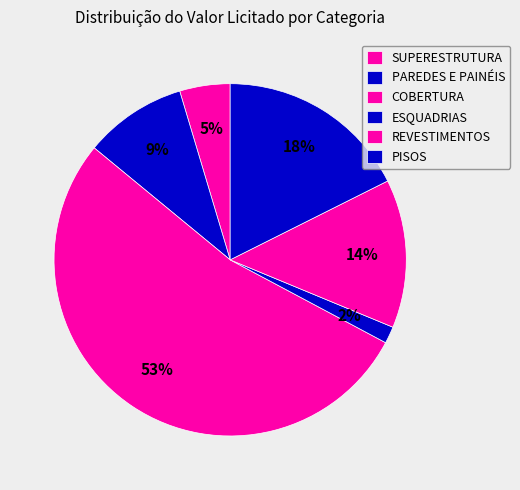

What is the majority slice?

COBERTURA